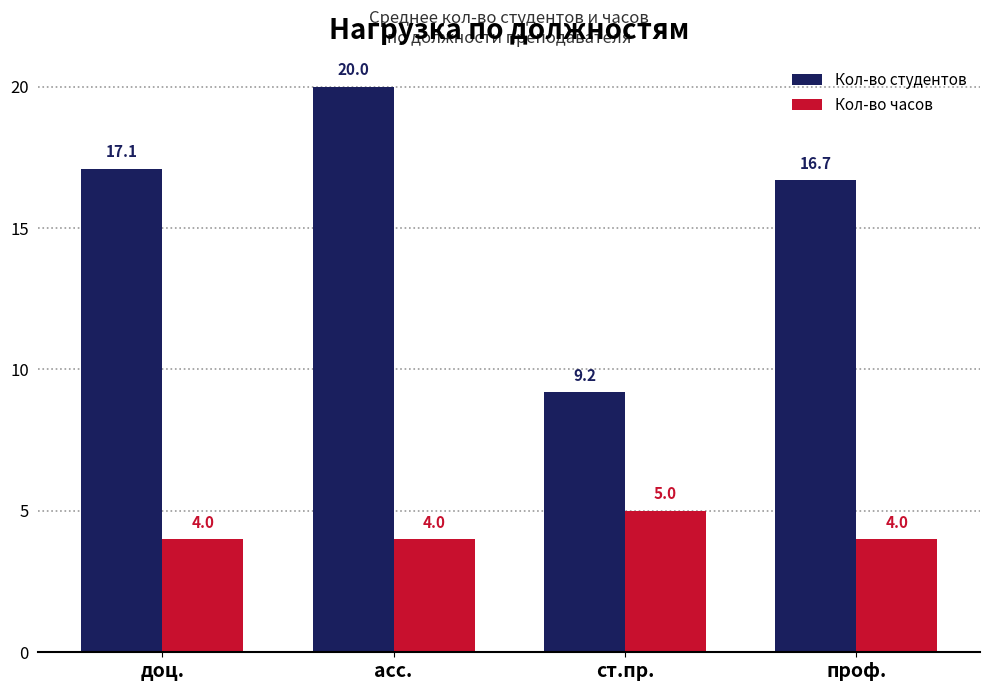

What is the average value of the Кол-во студентов series?

15.8